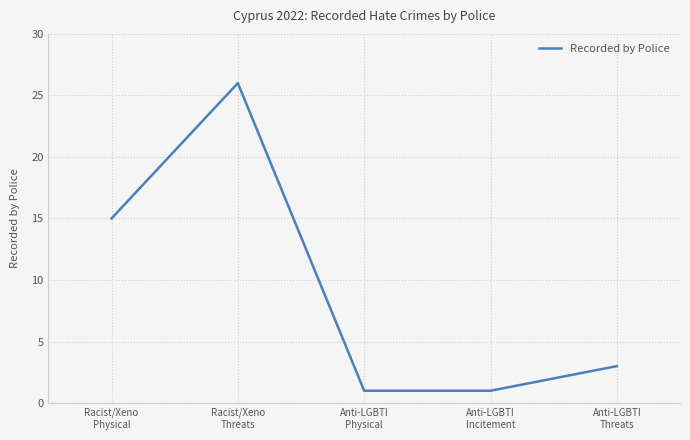

What is the sum of the values at Anti-LGBTI
Threats and Racist/Xeno
Physical?

18